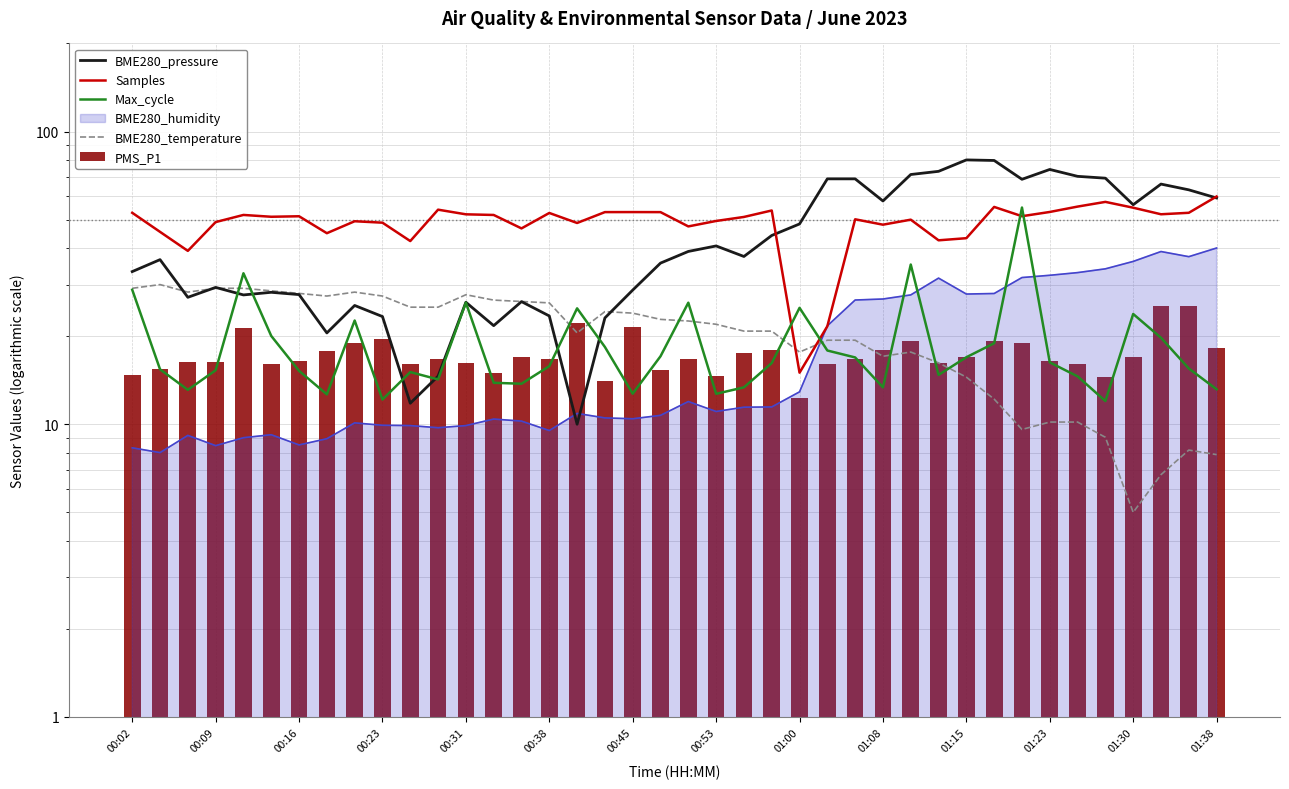

How many groups of bars are there?

40